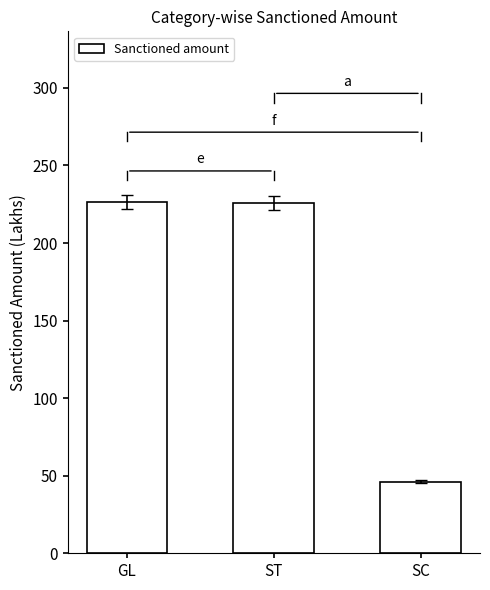

What is the maximum value shown in the chart?

226.5